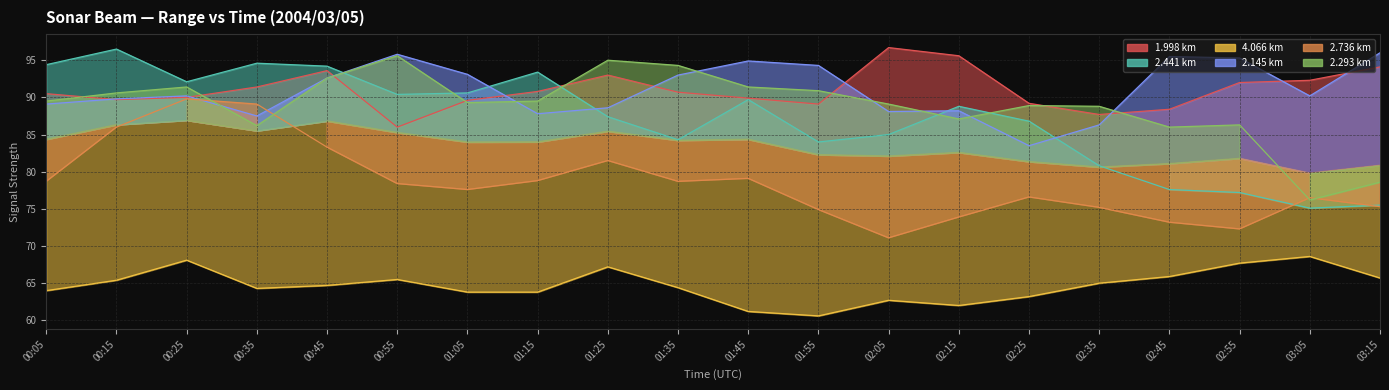

How many data points in Range 2.145 km are less than 90?

9